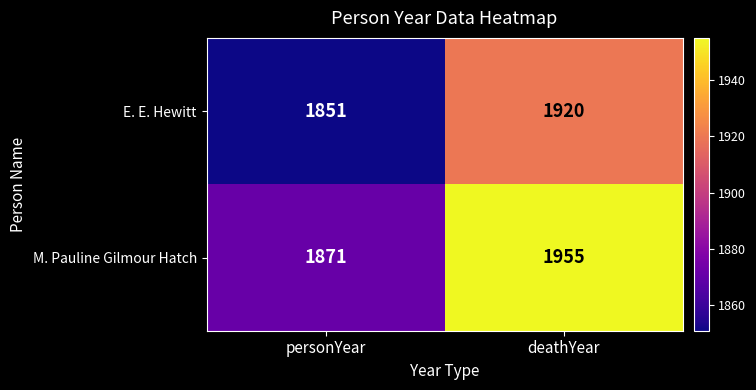

At which label is M. Pauline Gilmour Hatch closest to 1913?

personYear